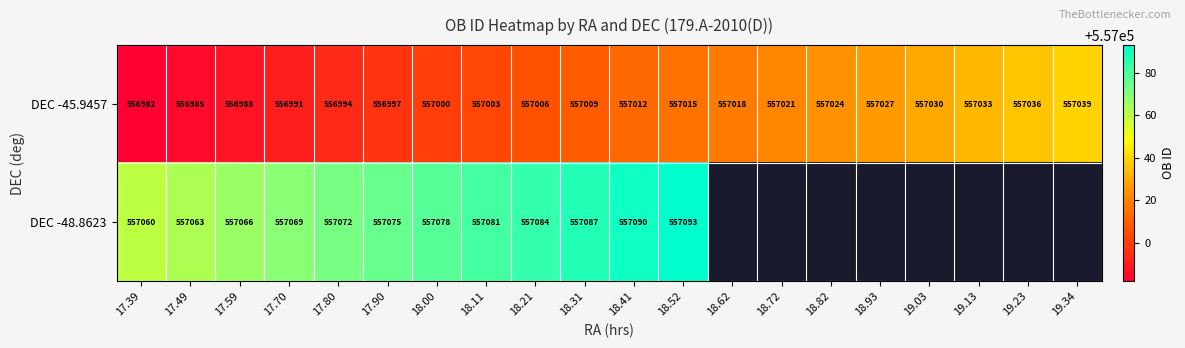

What is the difference between the DEC -48.8623 values at 17.70 and 17.39?

9